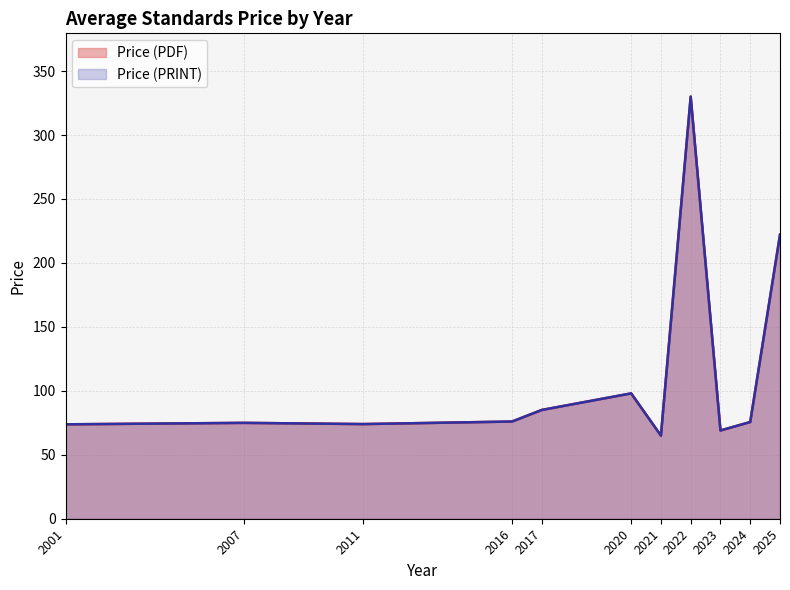

At which category does Price (PRINT) reach its first local peak?

2007